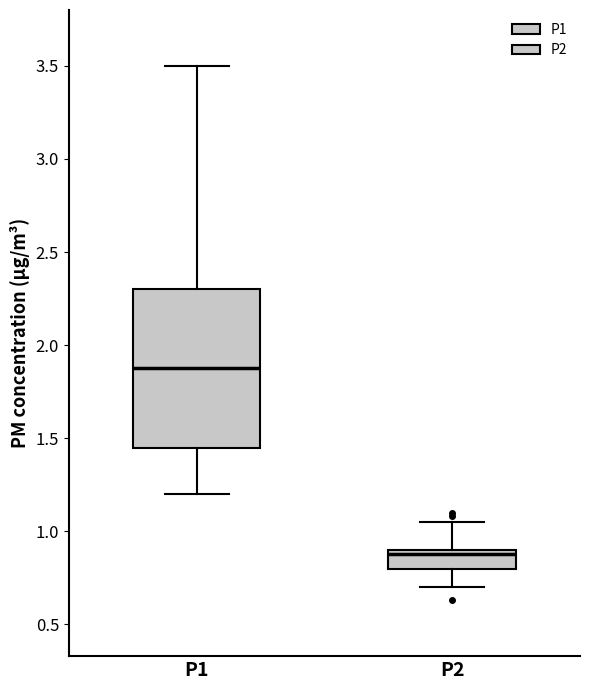

Where does the lower whisker of the box for P1 end on the y-axis? The values are not printed on the chart, so give them approximately, as read against the axis.

1.20